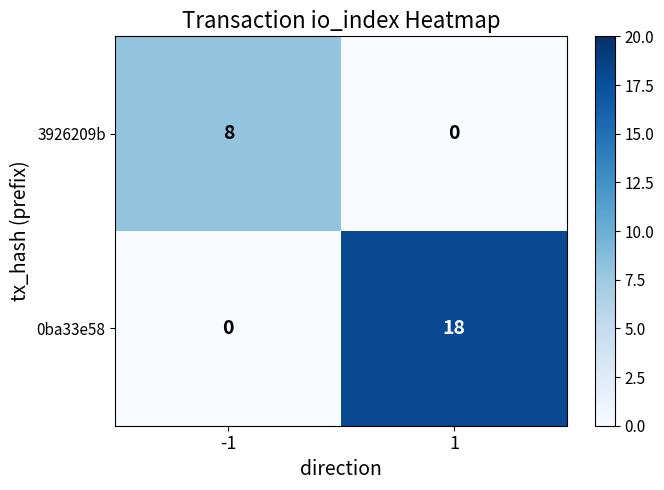

At which category does the chart reach its peak across all series?

1